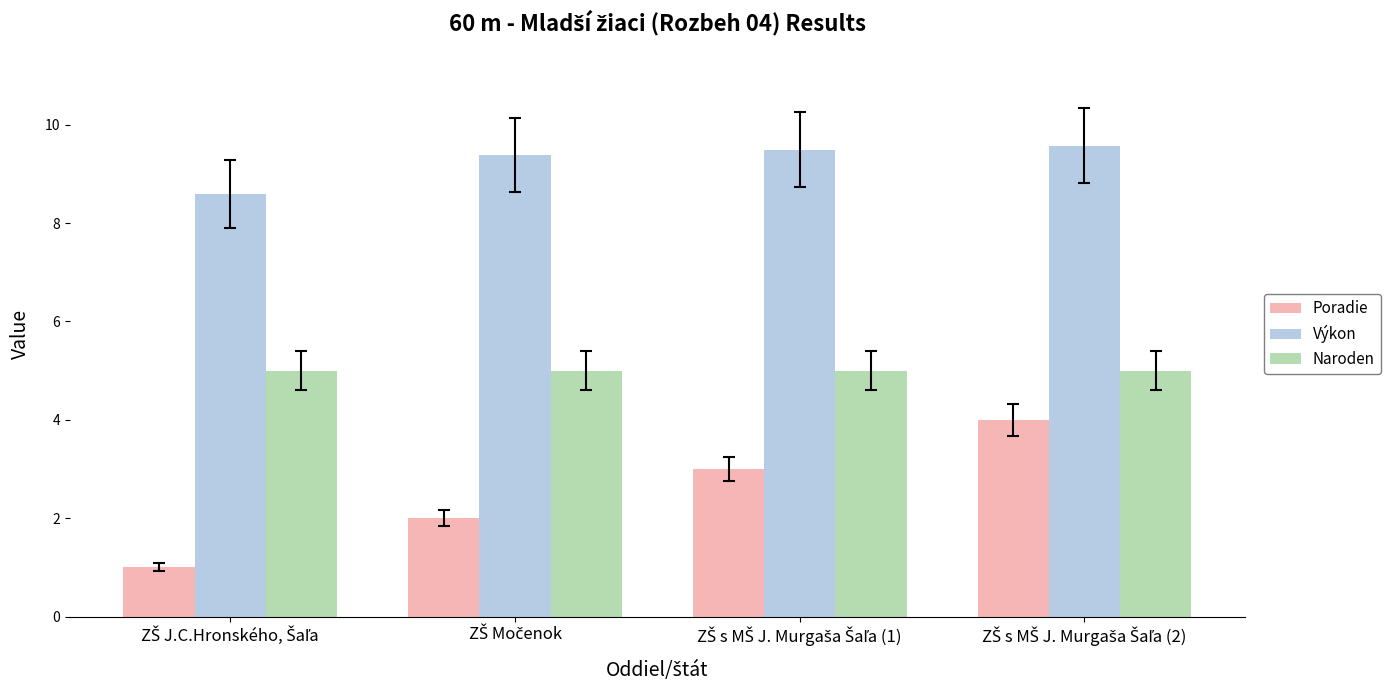

Rank the series by their average value, from lowest to highest.

Poradie, Naroden, Výkon